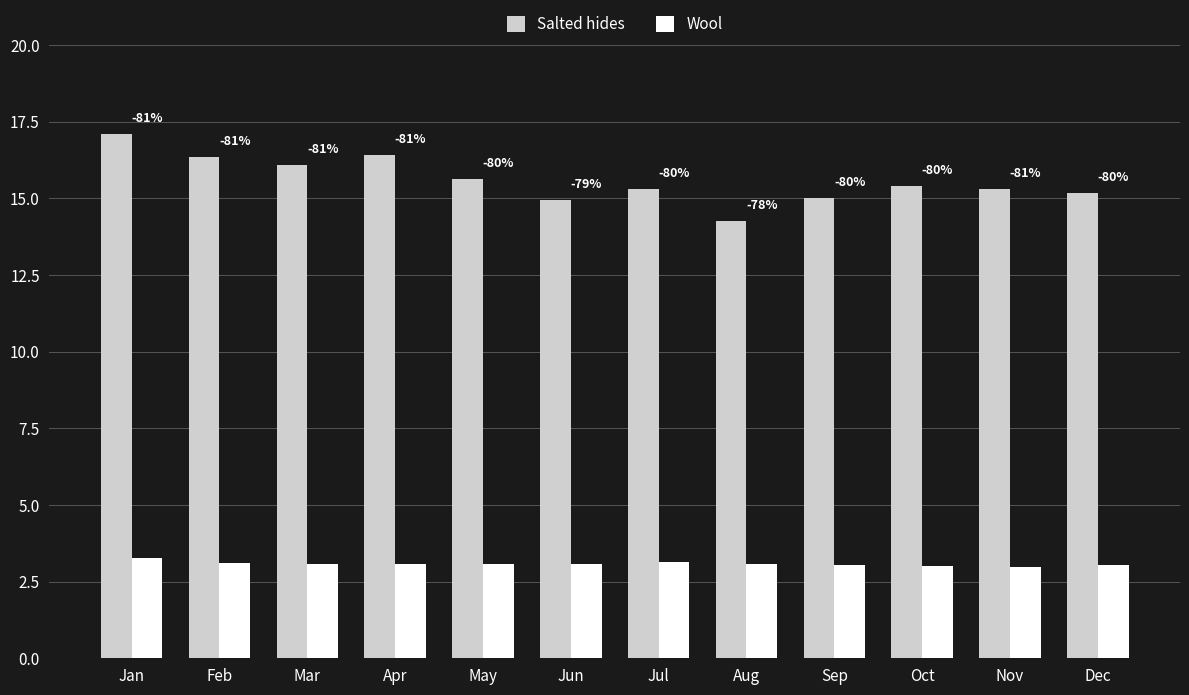

What is the minimum value shown in the chart?

3.0